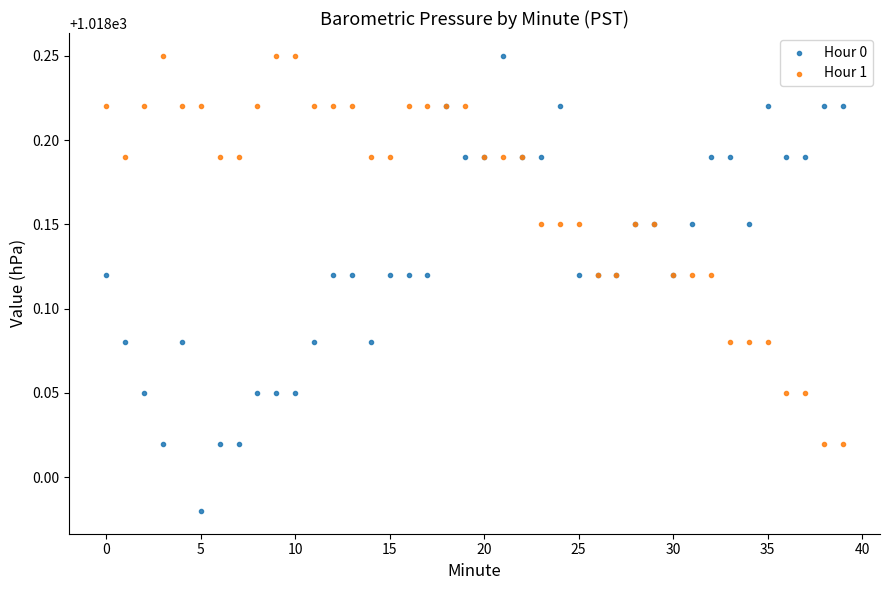

Which series contains the lowest Y value?

Hour 0